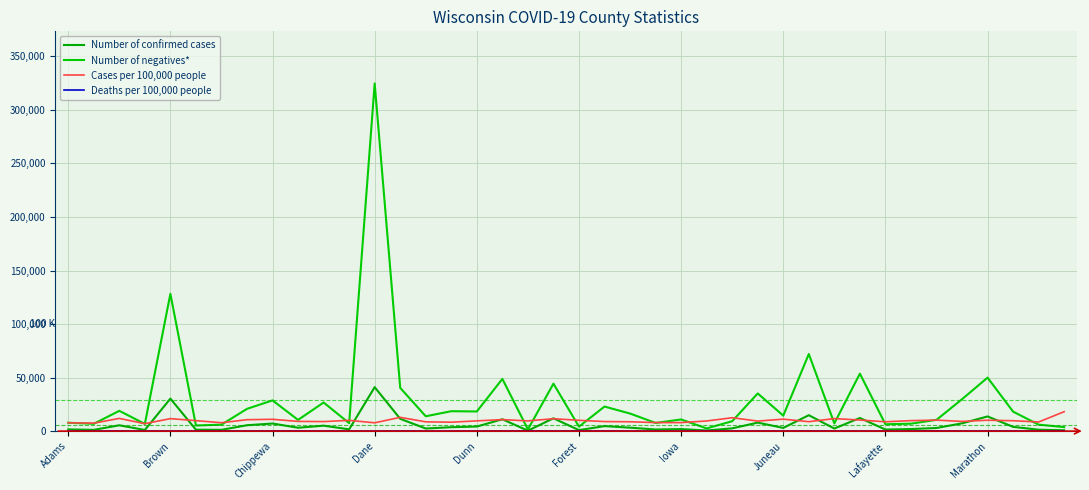

How many lines are shown in the chart?

4